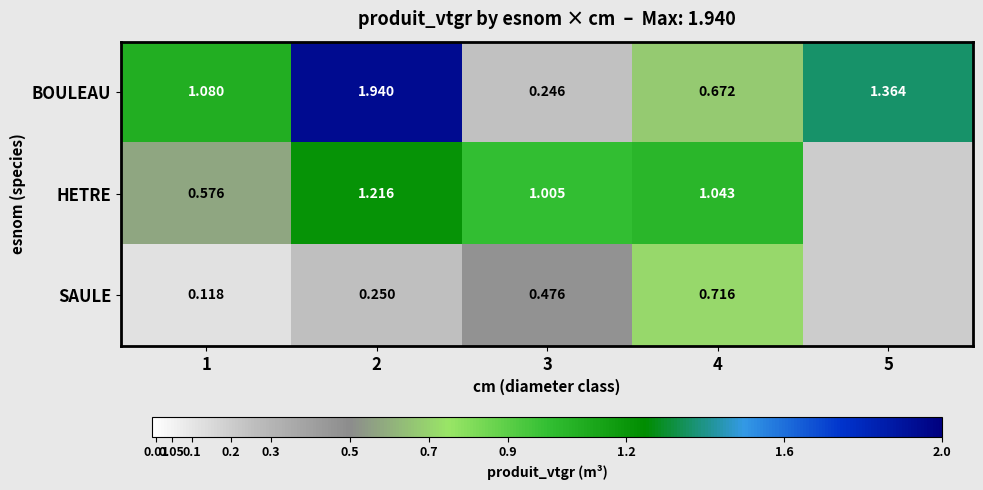

At 2, list the series in order from largest to smallest.

BOULEAU, HETRE, SAULE